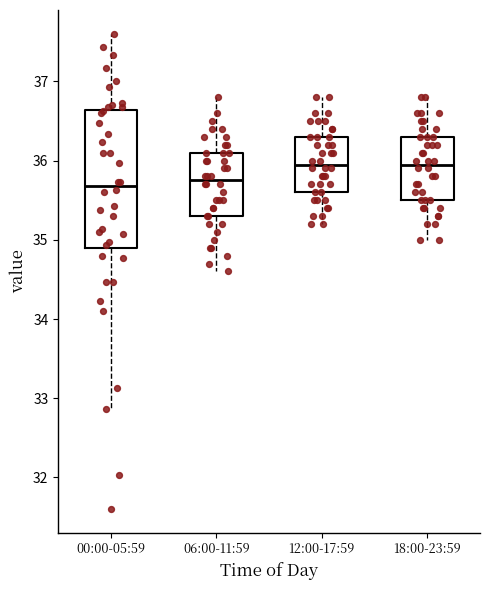

Reading left to right, transcribe this box plot: for each box, give where its median line is, the range the box spans, and where its two whiskers end, as read against the y-axis. The values are not printed on the chart, so give them approximately, as read against the axis.

00:00-05:59: median 35.7, box 34.9 to 36.6, whiskers 32.9 to 37.6
06:00-11:59: median 35.8, box 35.3 to 36.1, whiskers 34.6 to 36.8
12:00-17:59: median 36.0, box 35.6 to 36.3, whiskers 35.2 to 36.8
18:00-23:59: median 36.0, box 35.5 to 36.3, whiskers 35.0 to 36.8